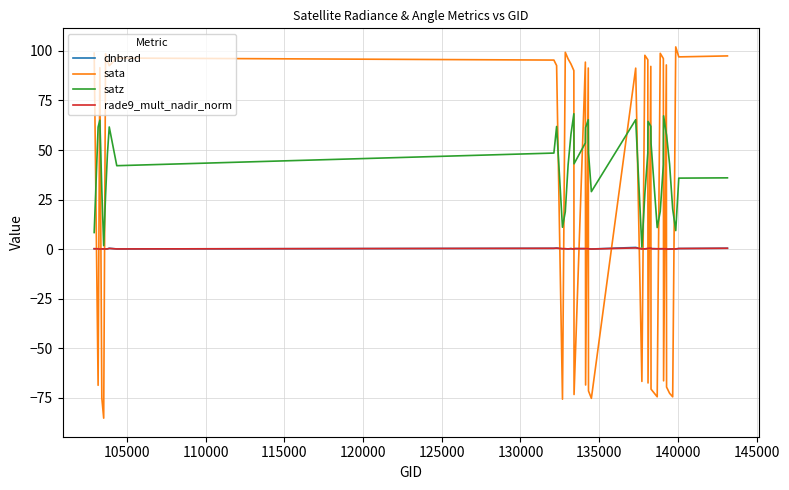

What is the minimum value shown in the chart?

-85.3